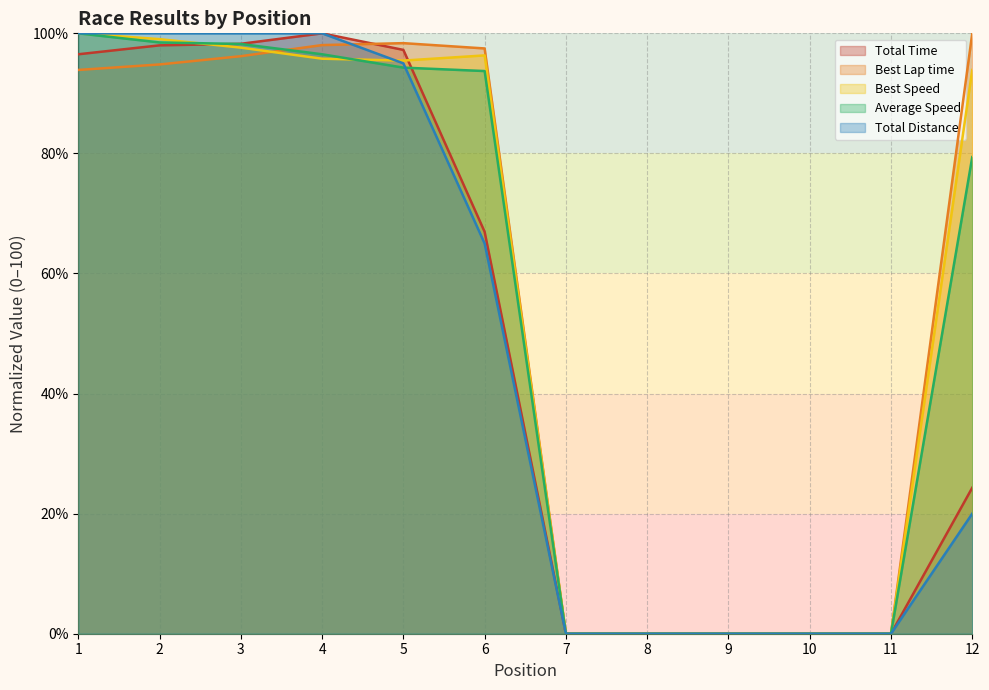

List the series in order of their peak value, lowest first.

Total Time, Best Lap time, Best Speed, Average Speed, Total Distance